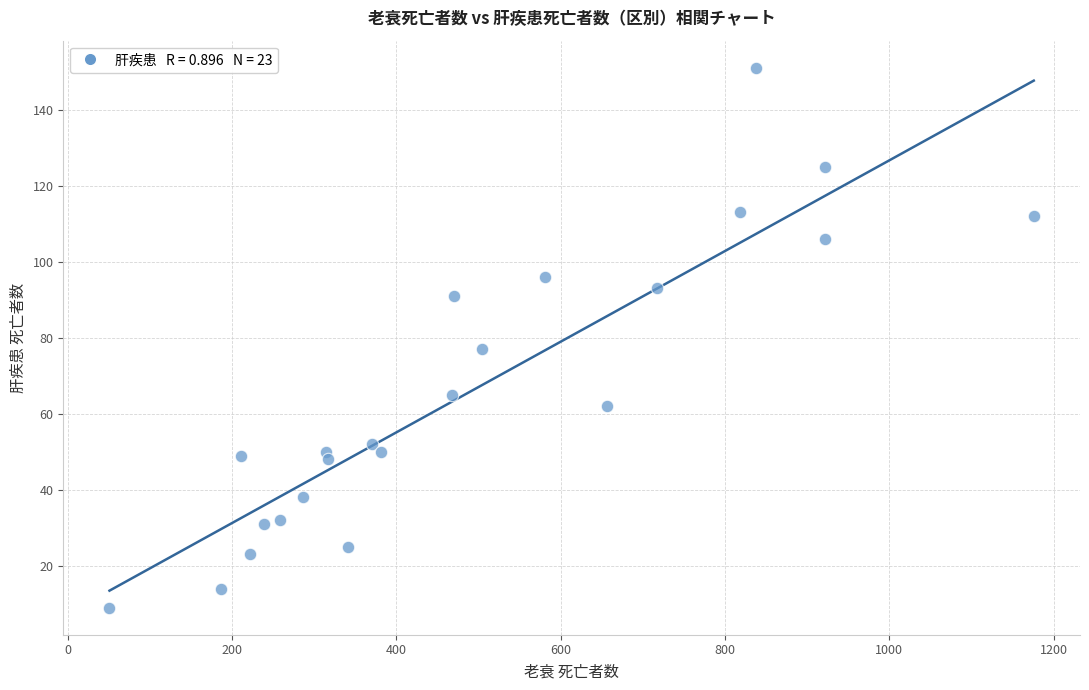

What Y value in the scatter plot is closest to 80?

77